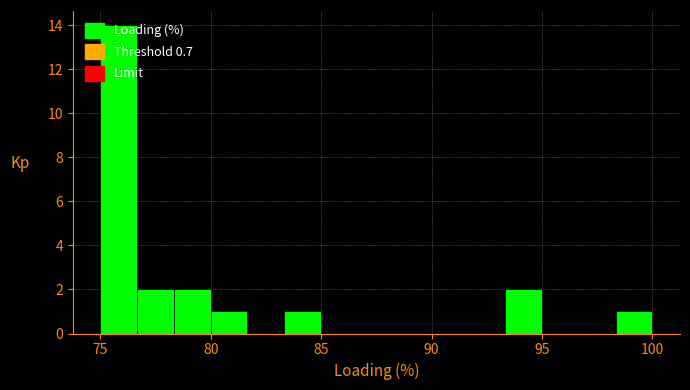

Read against the x-axis, roughly where is the centre of the tallest bar?

76.0